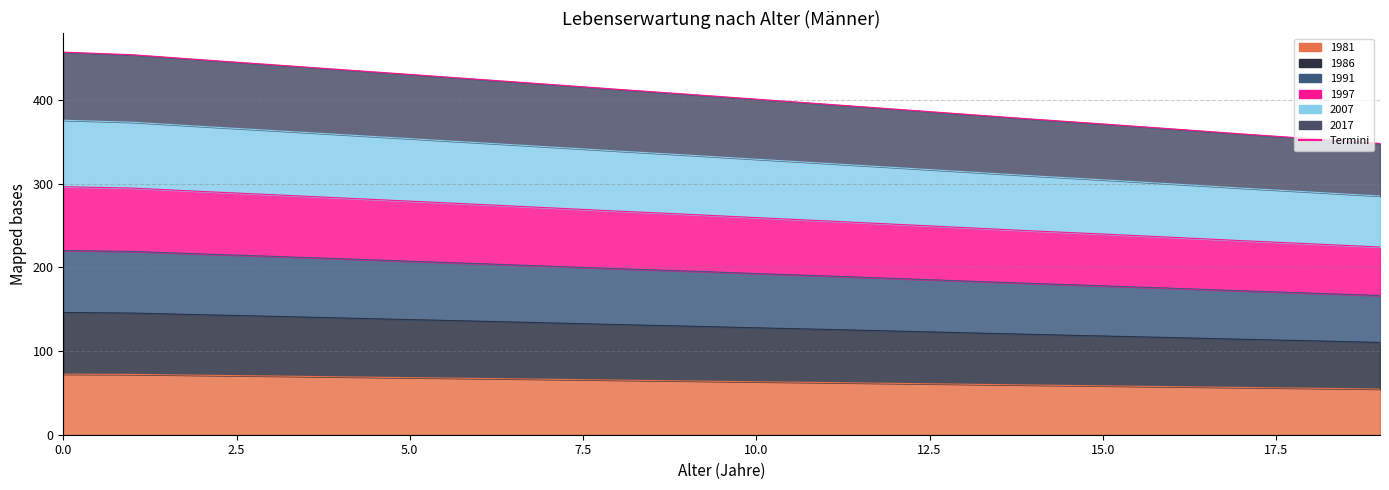

At which category does the chart reach its minimum across all series?

19